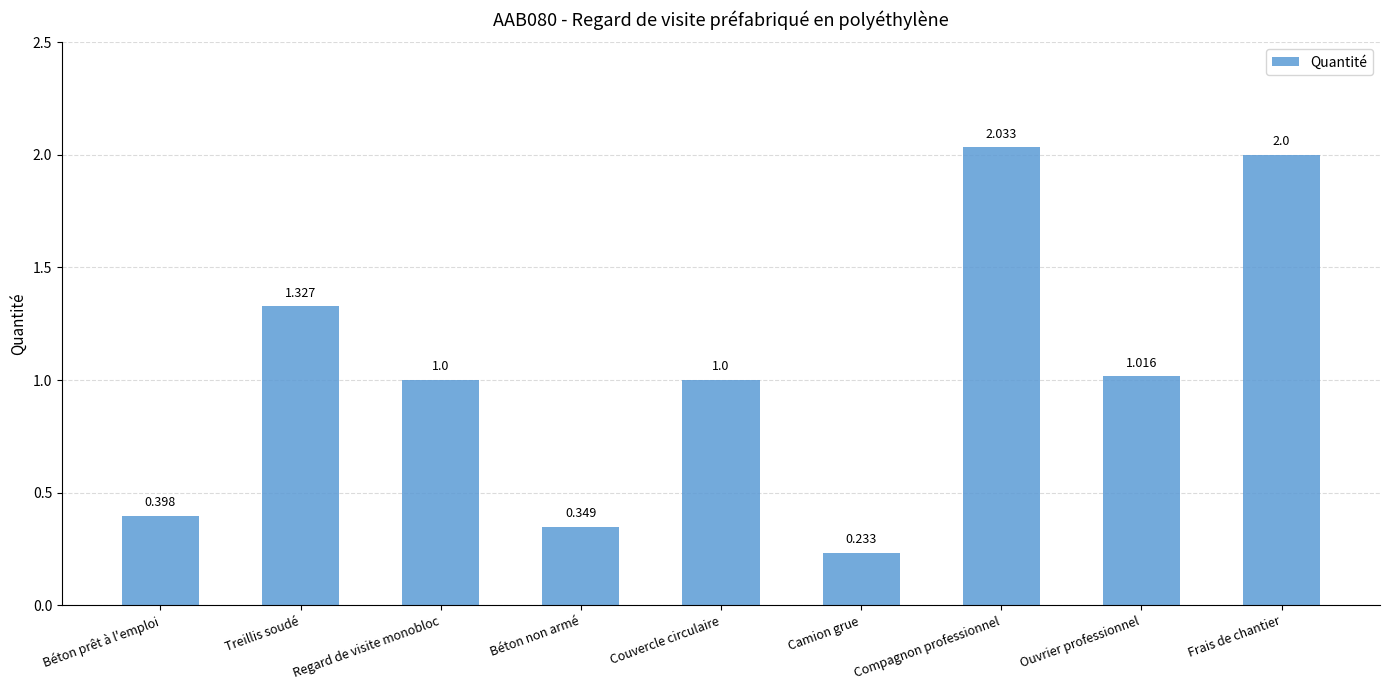

What is the sum of all values?

9.4